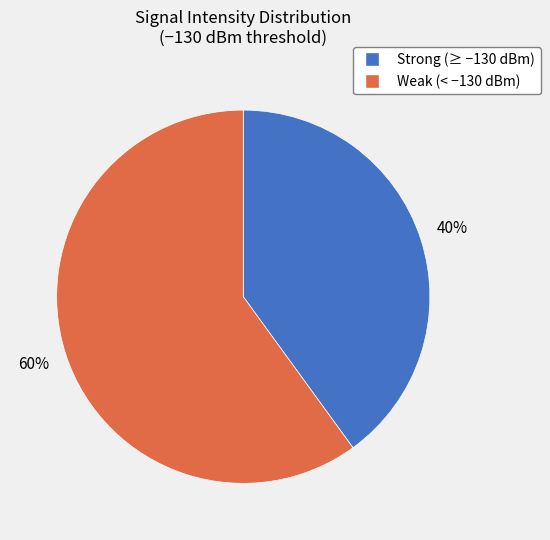

To the nearest percent, what is the difference between the largest and smallest slice percentages?

20%